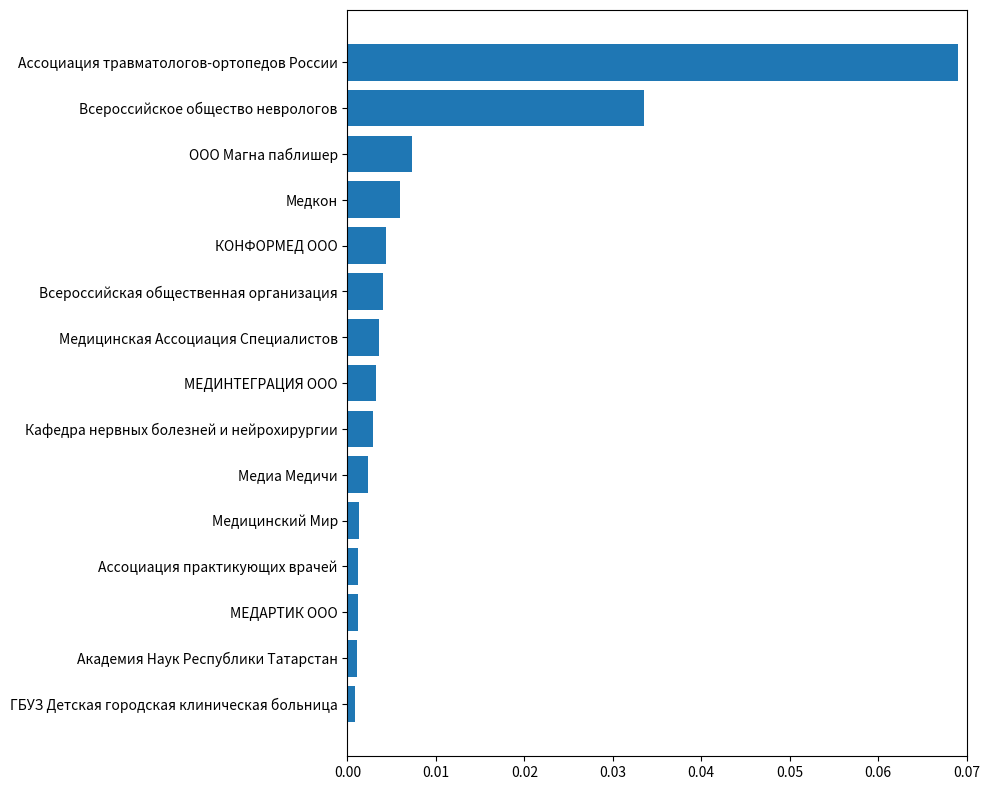

Between Ассоциация травматологов-ортопедов России and ГБУЗ Детская городская клиническая больница, which is larger?

Ассоциация травматологов-ортопедов России